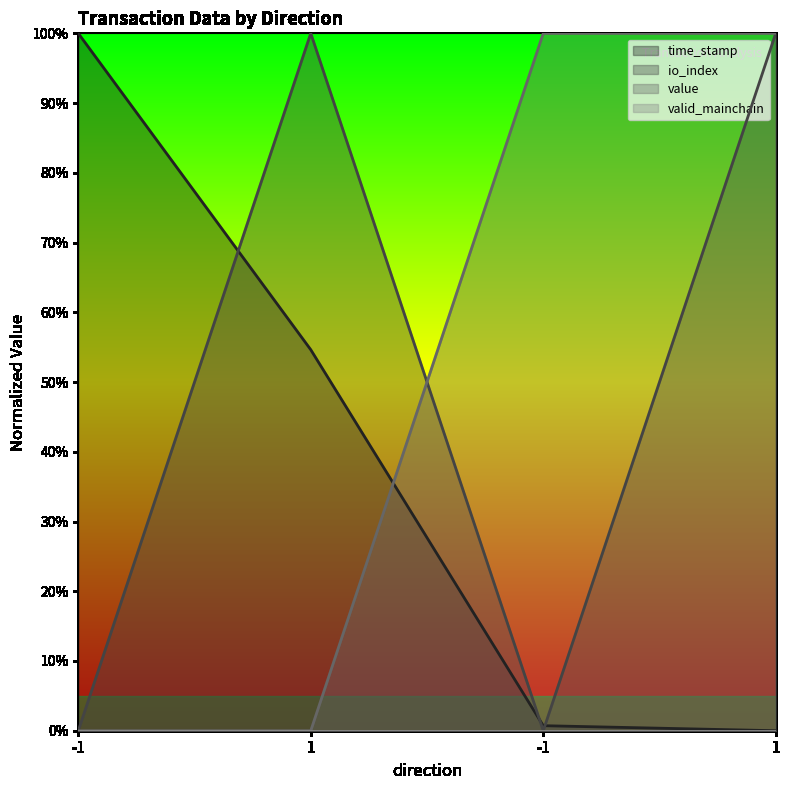

Which category has the highest value across all series?

-1